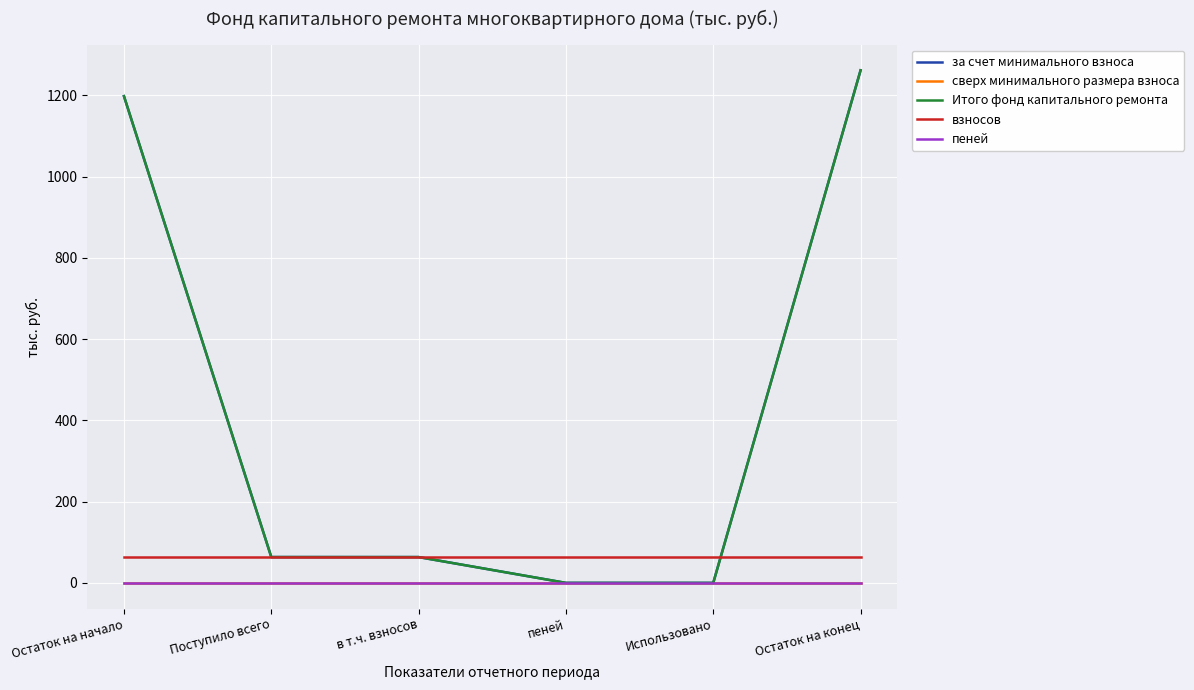

Does the chart display data point markers on the line(s)?

No